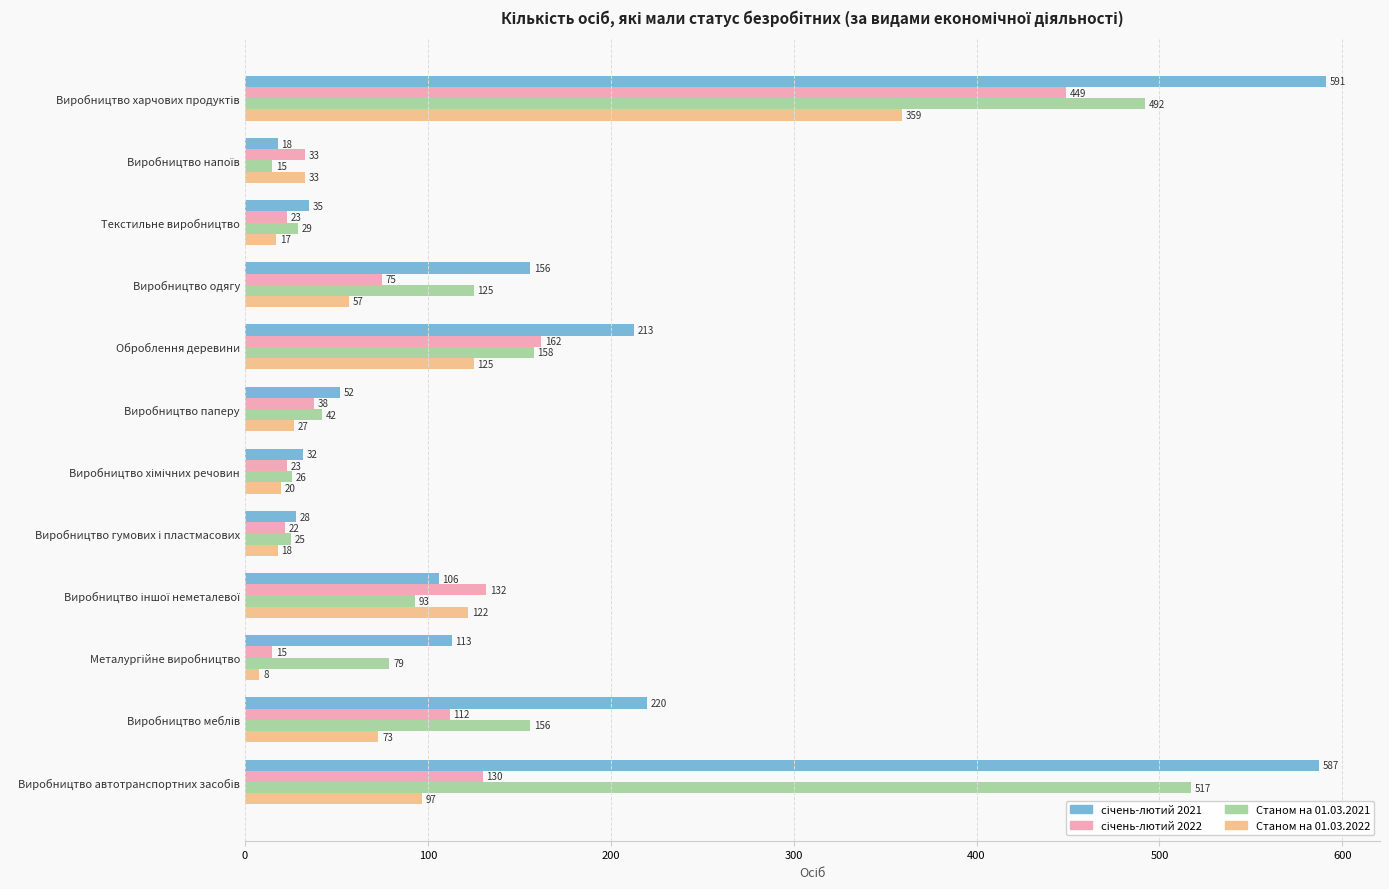

True or false: Станом на 01.03.2021 has a value of 36 at Виробництво одягу.

False